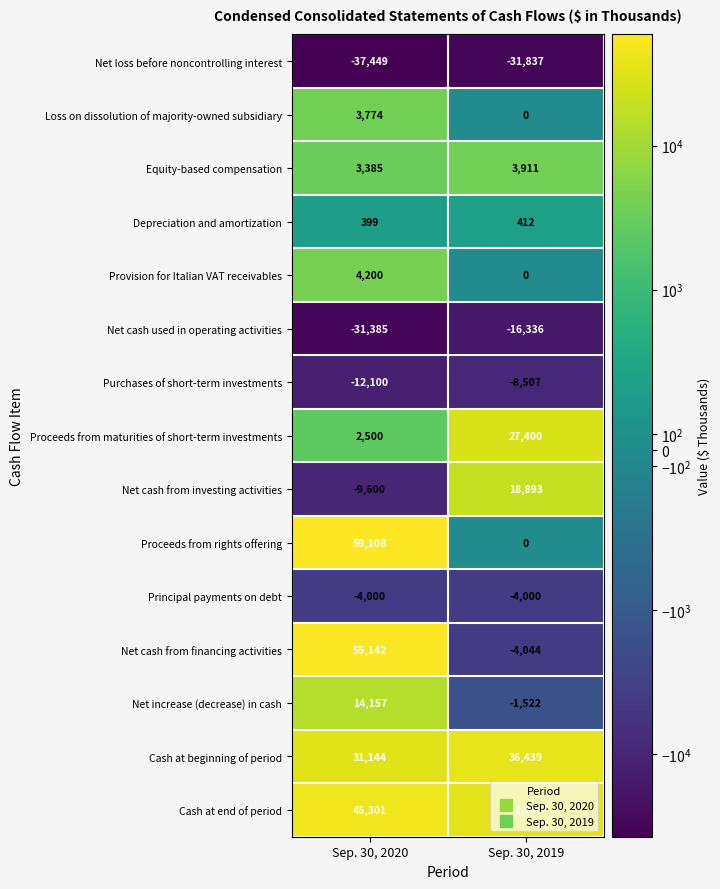

Count the number of categories in the chart.

2